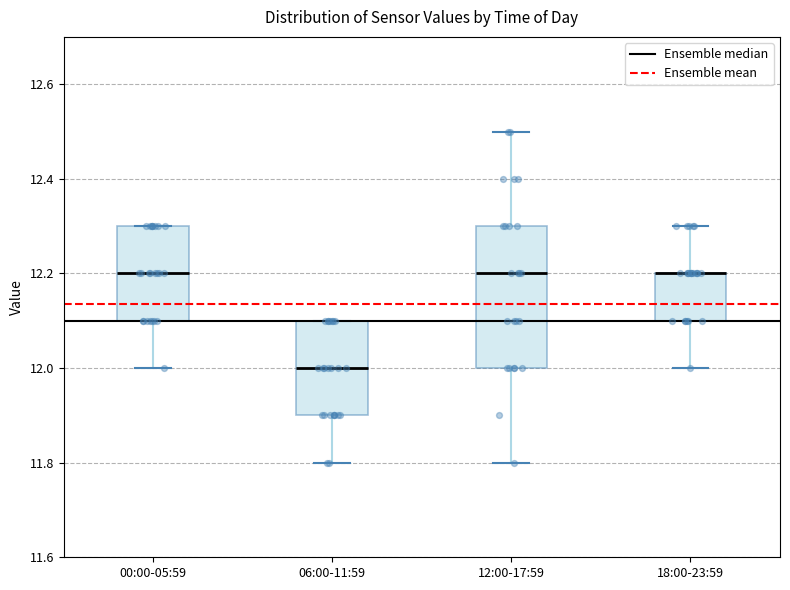

Reading left to right, transcribe this box plot: for each box, give where its median line is, the range the box spans, and where its two whiskers end, as read against the y-axis. The values are not printed on the chart, so give them approximately, as read against the axis.

00:00-05:59: median 12.2, box 12.1 to 12.3, whiskers 12.0 to 12.3
06:00-11:59: median 12.0, box 11.9 to 12.1, whiskers 11.8 to 12.1
12:00-17:59: median 12.2, box 12.0 to 12.3, whiskers 11.8 to 12.5
18:00-23:59: median 12.2 (drawn on the box's upper edge), box 12.1 to 12.2, whiskers 12.0 to 12.3